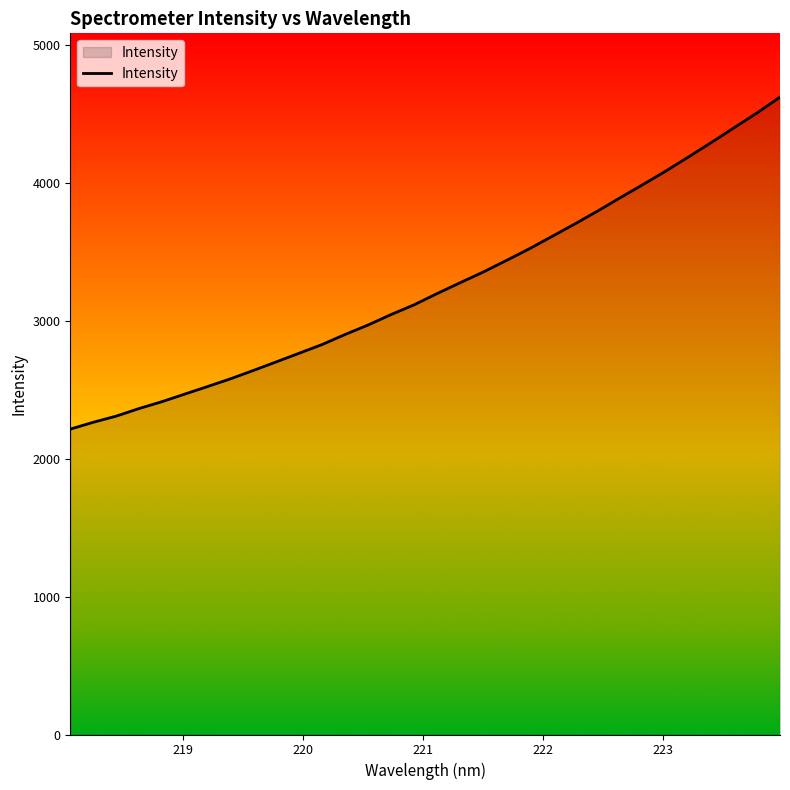

What is the maximum value shown in the chart?

4619.1